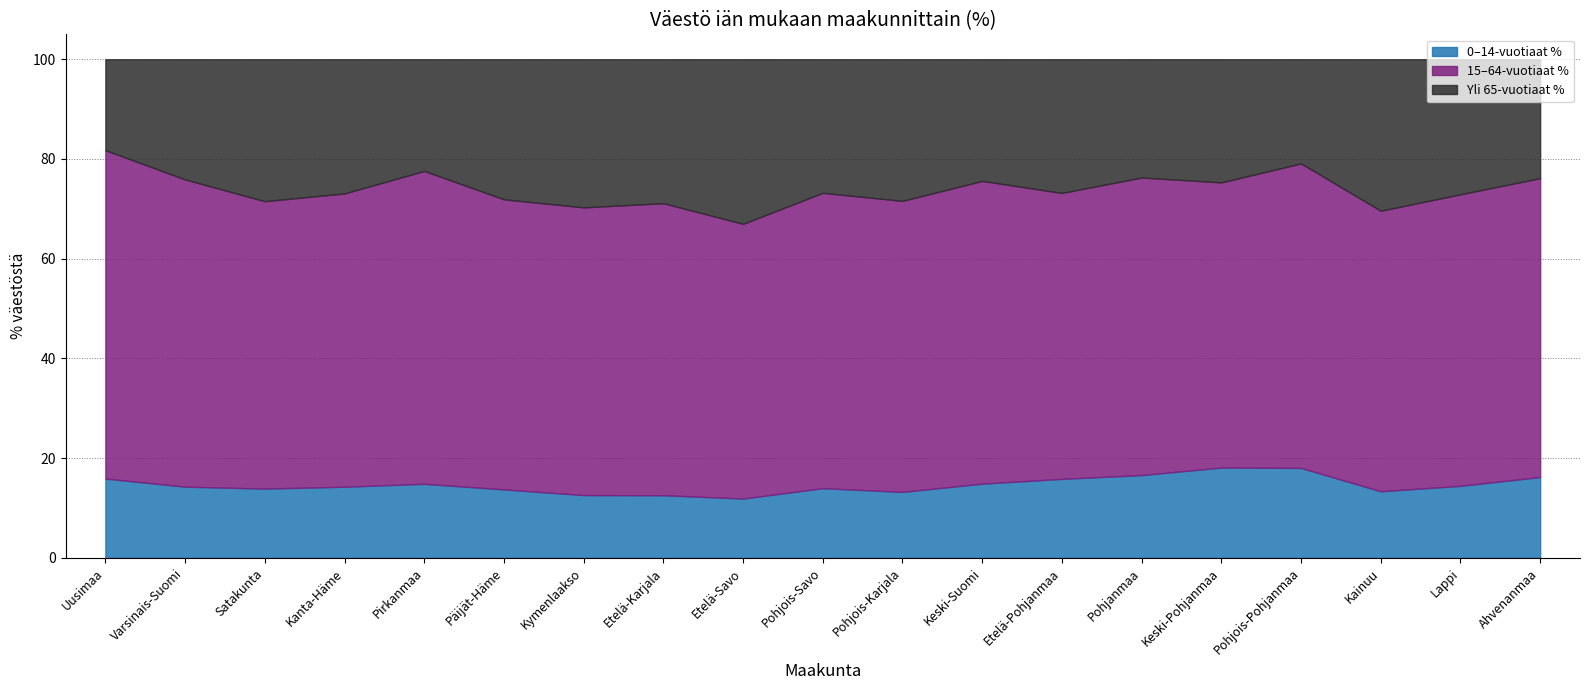

Rank the series by their maximum value, from highest to lowest.

15–64-vuotiaat %, Yli 65-vuotiaat %, 0–14-vuotiaat %